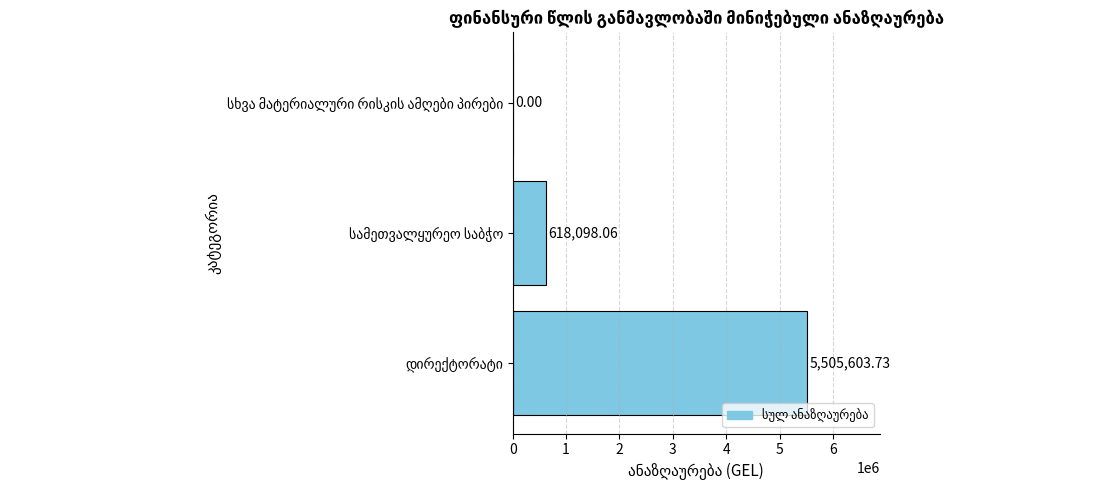

What is the sum of all values?

6123701.8